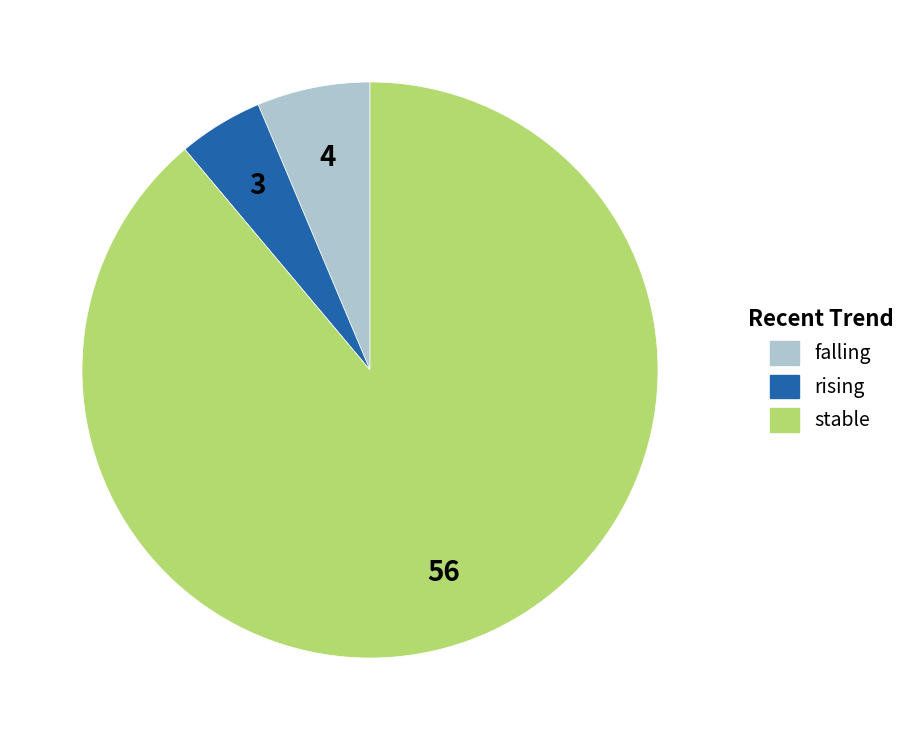

Is it true that rising is 5% of the pie?

True